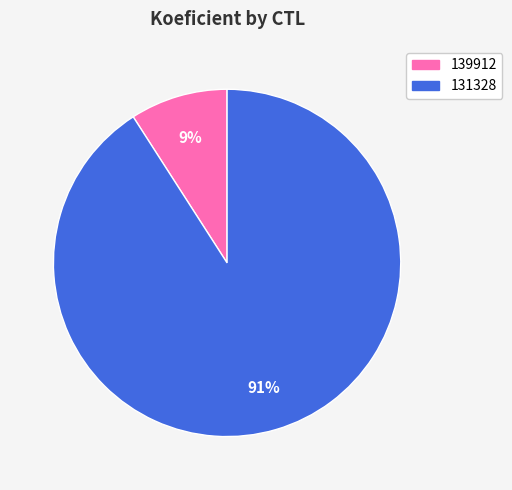

To the nearest percent, what is the average slice percentage?

50%